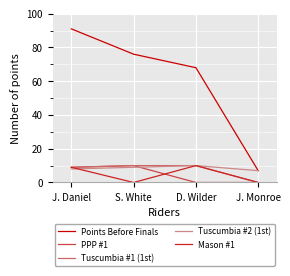

At how many categories does at least one series exceed 62?

3